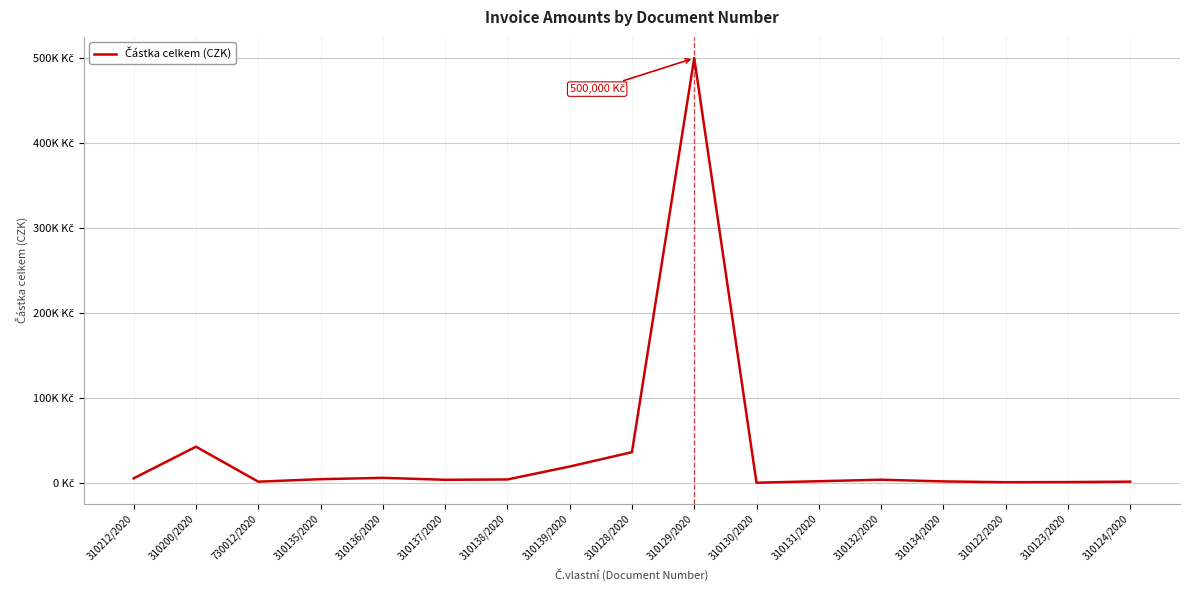

Reading left to right, what are all the values shown in this chart?

5211.5	42443.4	1260.4	4202.3	5766.0	3500.0	3890.2	19100.0	36000.0	499999.8	45.7	1807.7	3570.0	1573.0	638.6	792.0	1286.2